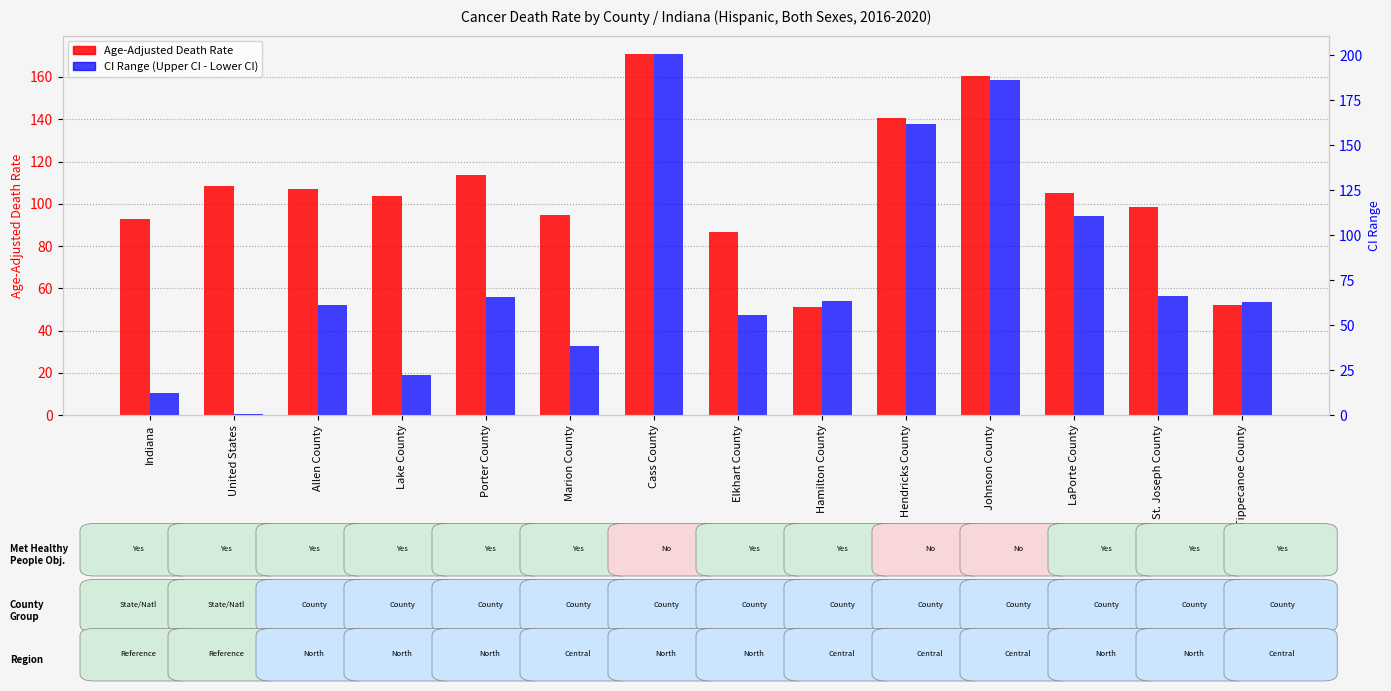

What position from the right is Cass County?

8